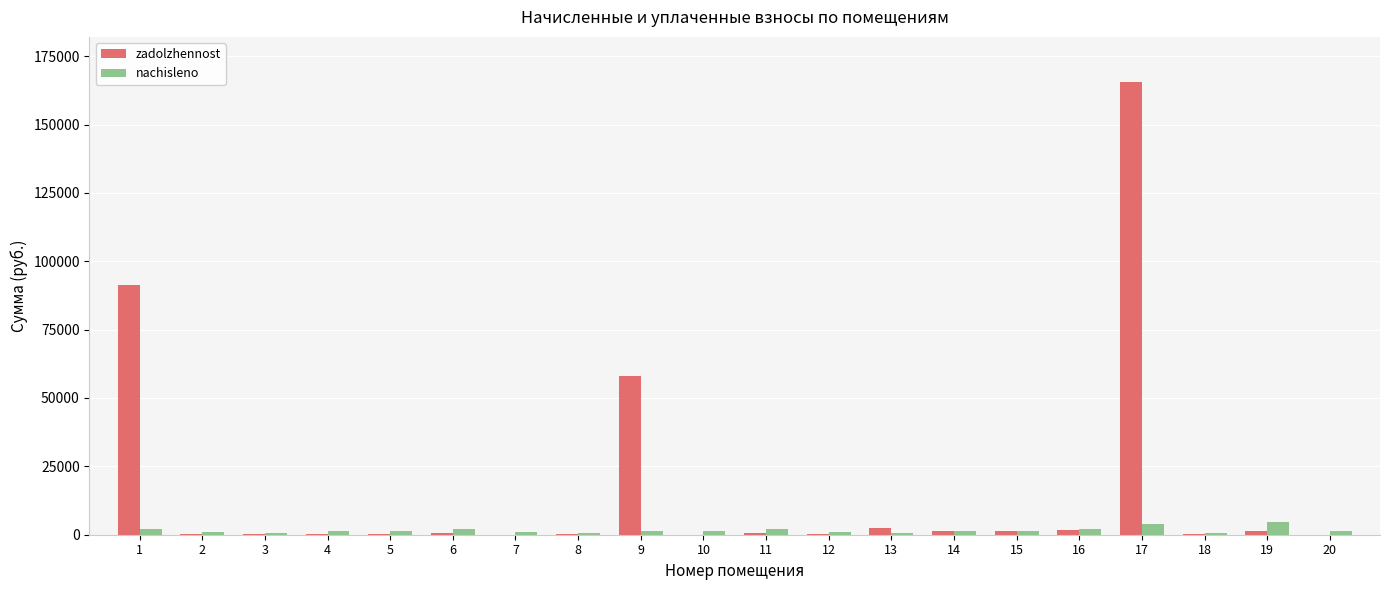

Which series has the largest range (max minus min)?

zadolzhennost